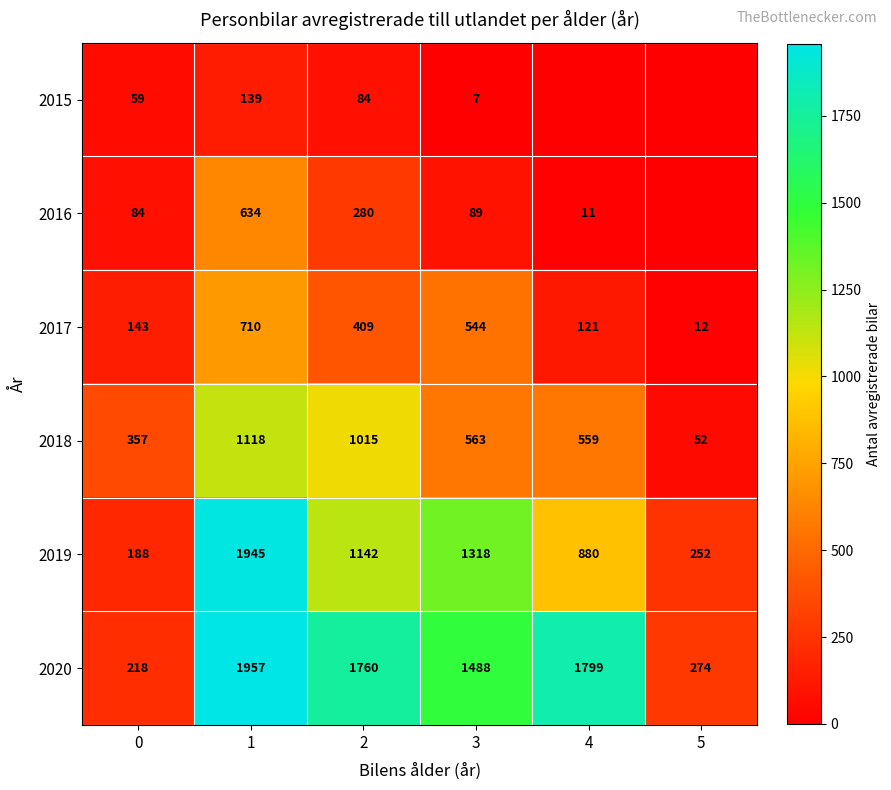

At how many categories does at least one series exceed 257?

6